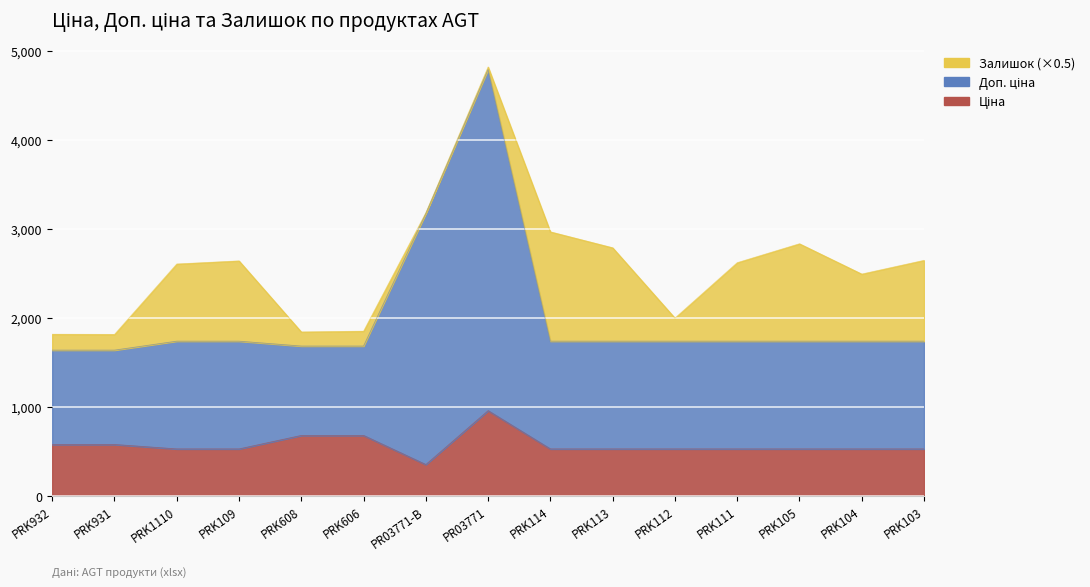

What is the label of the 5th point from the right?

PRK112